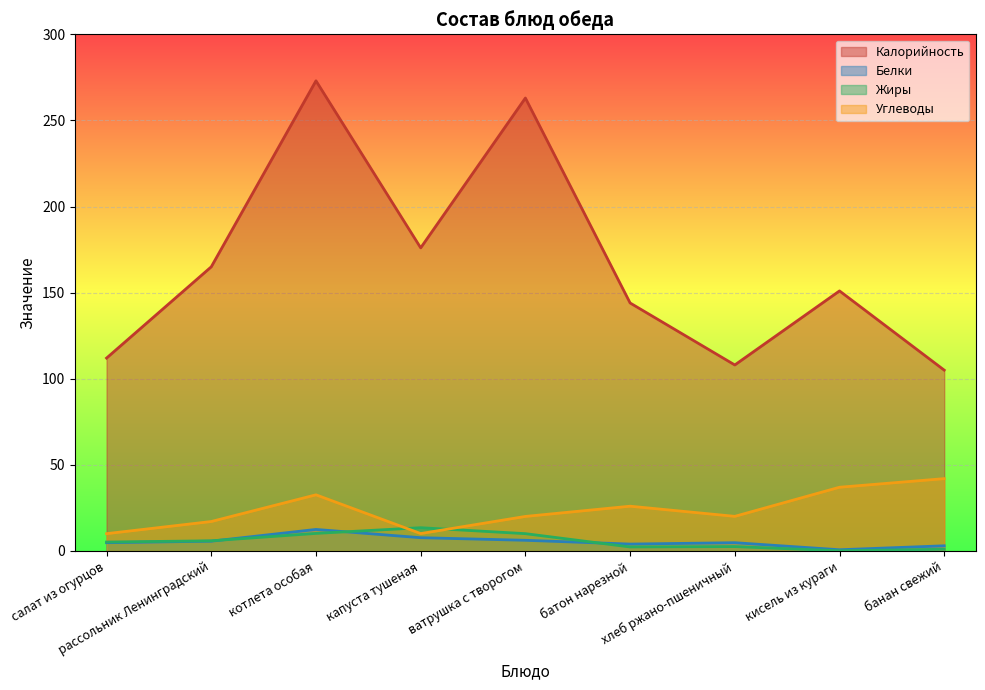

Reading left to right, extract all data points from this chart.

Калорийность: 112.0	165.0	273.0	176.0	263.0	144.0	108.0	151.0	105.0
Белки: 4.8	5.7	12.5	7.7	6.2	4.0	4.8	0.7	3.0
Жиры: 5.2	5.9	10.2	13.5	10.1	2.3	2.5	0.1	1.0
Углеводы: 10.1	17.1	32.6	10.1	20.1	26.0	20.1	37.0	42.0